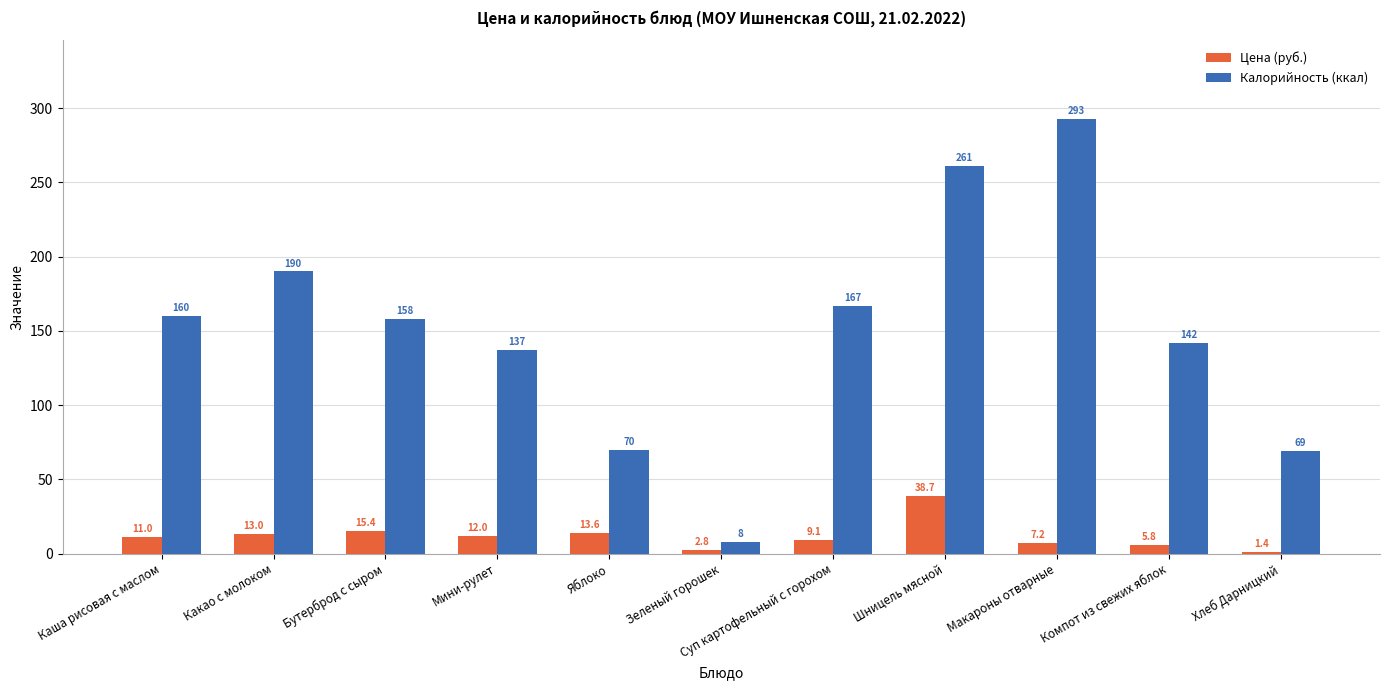

What is the greatest value displayed?

293.0